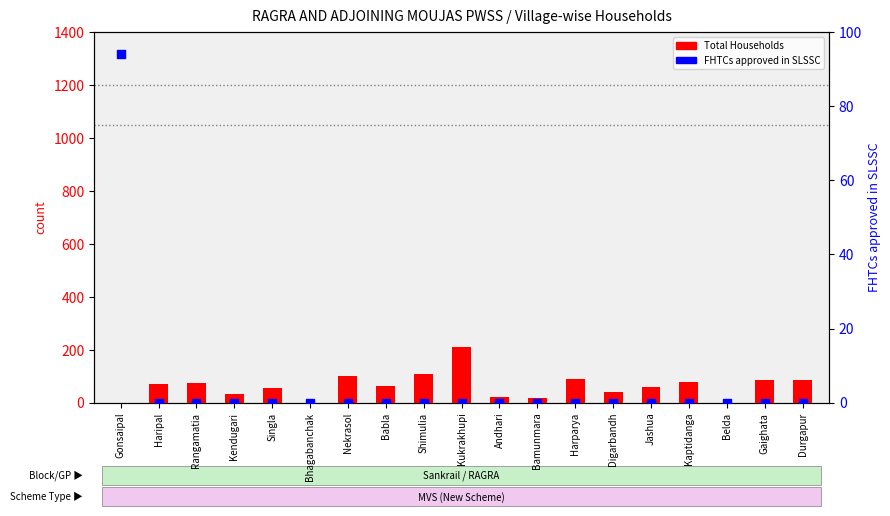

Which series has the widest spread of Y values?

Total Households